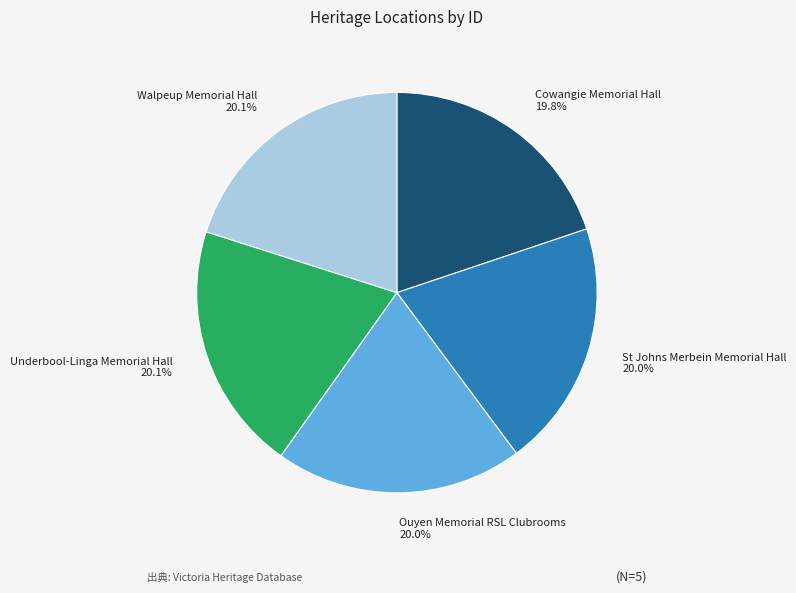

Does Ouyen Memorial RSL Clubrooms represent more than half of the total?

No